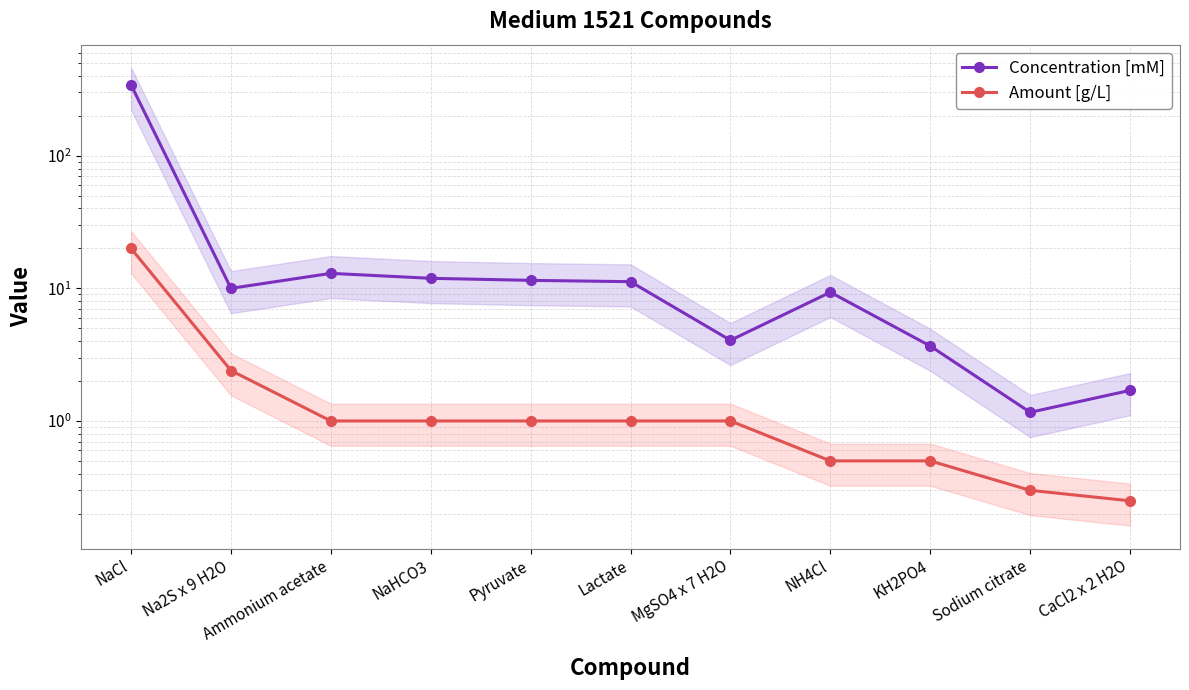

The Concentration [mM] series shows 2.5 at KH2PO4. True or false?

False